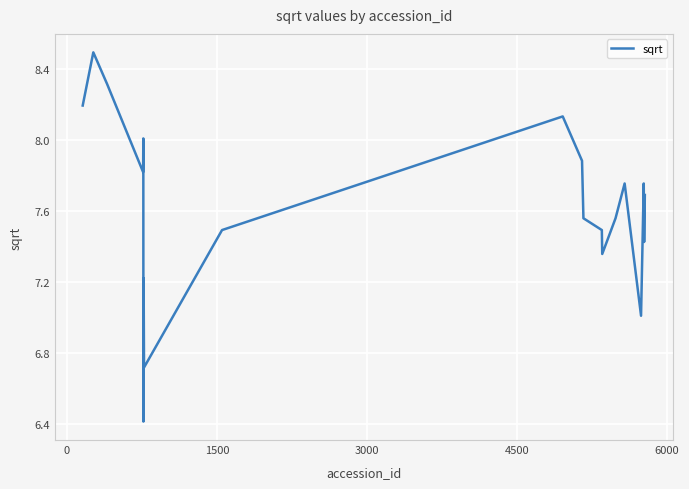

What is the difference between the maximum and minimum values?

2.1